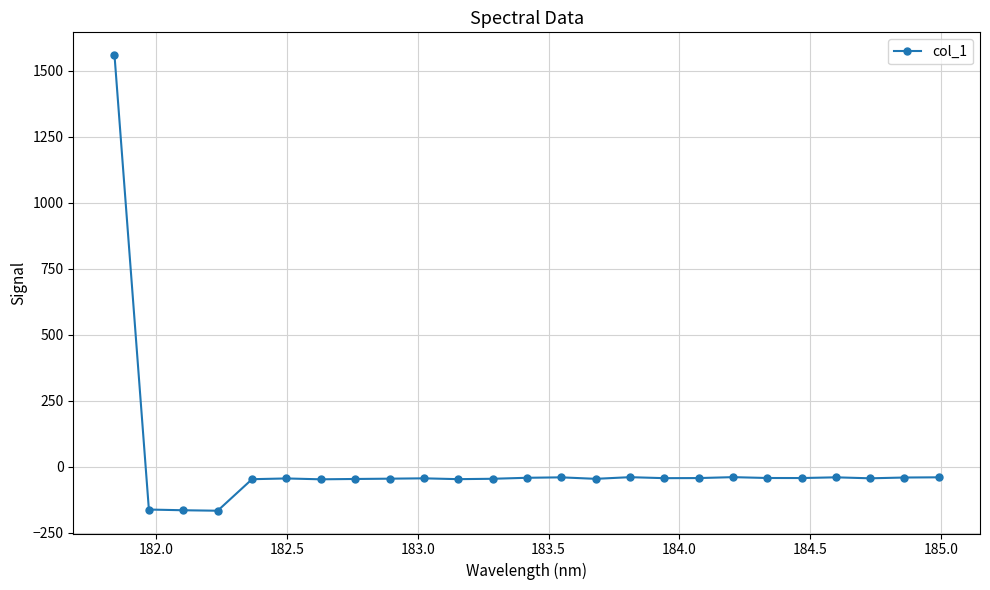

How many data points does each series have?

25